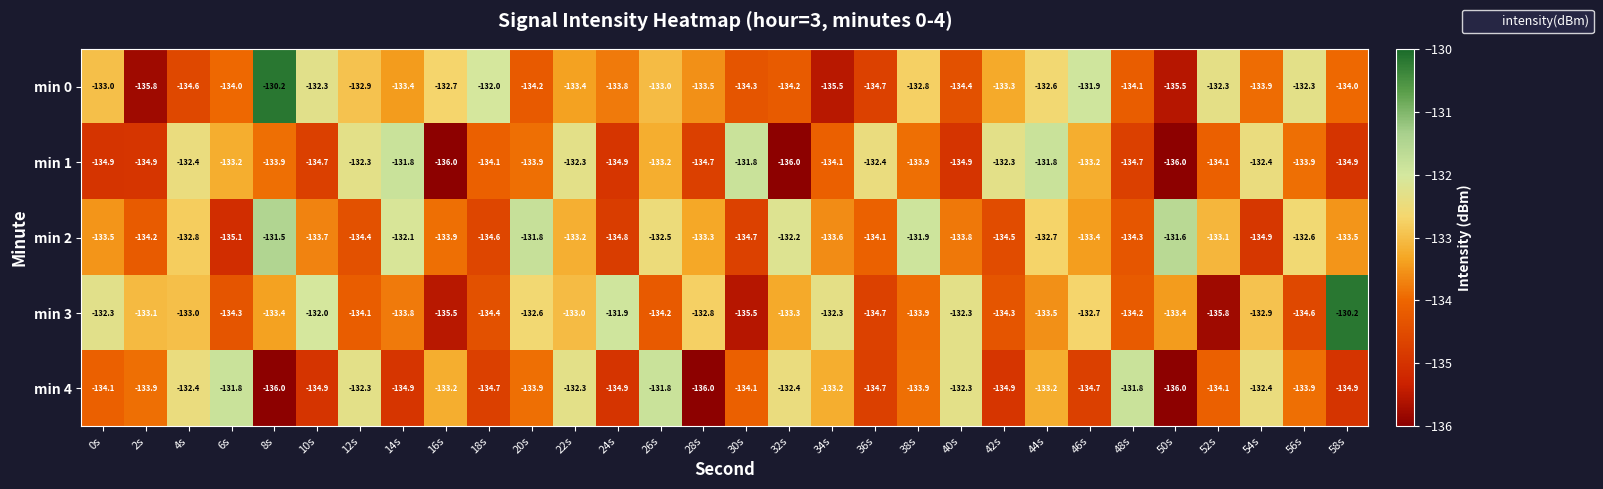

What is the lowest value of the min 1 series?

-136.0